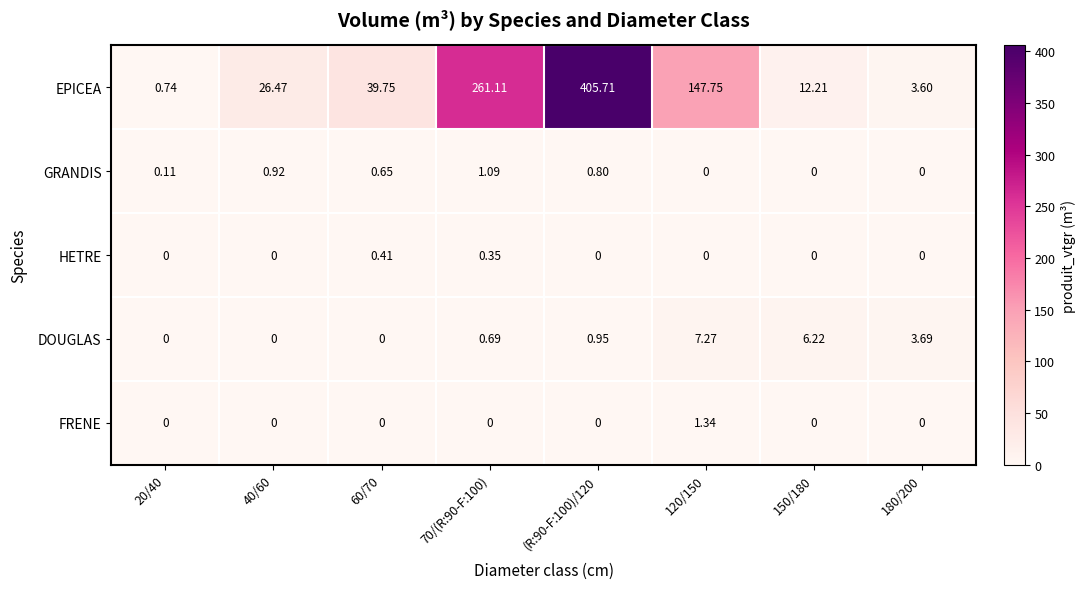

Between (R:90-F:100)/120 and 150/180, which series saw the biggest shift?

EPICEA